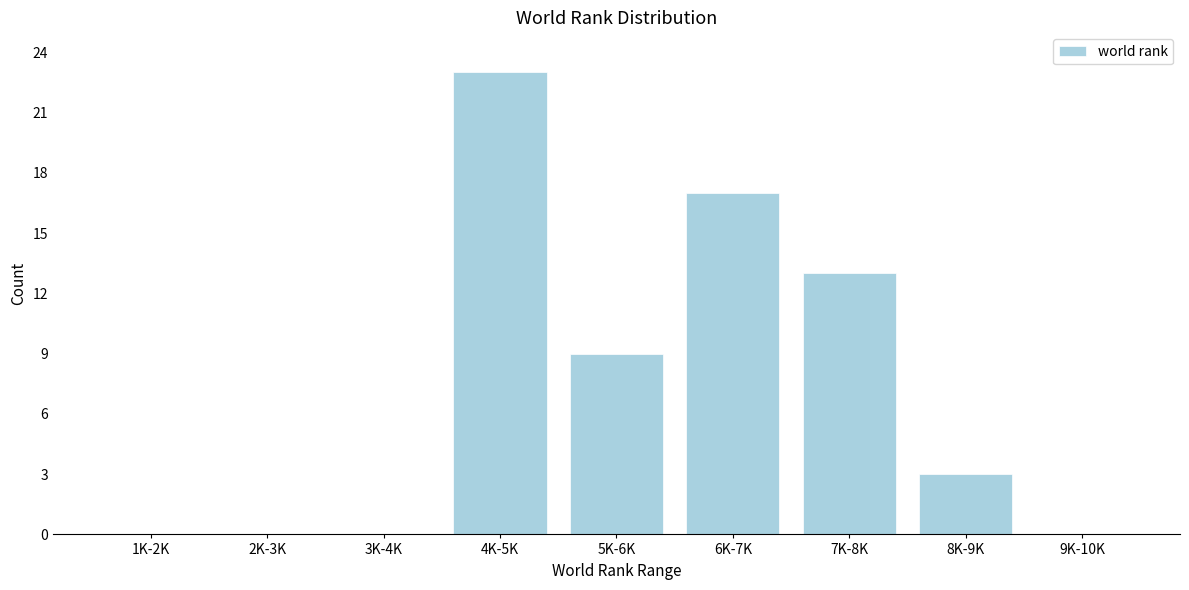

Reading left to right, list all the values displayed in this chart.

1K-2K=0	2K-3K=0	3K-4K=0	4K-5K=23	5K-6K=9	6K-7K=17	7K-8K=13	8K-9K=3	9K-10K=0